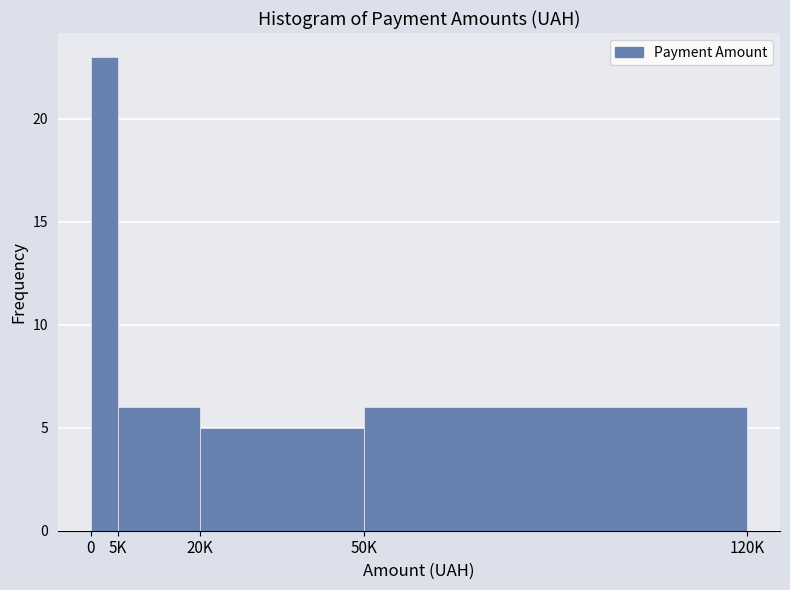

Reading left to right, transcribe all the data shown in this chart.

23	6	5	6